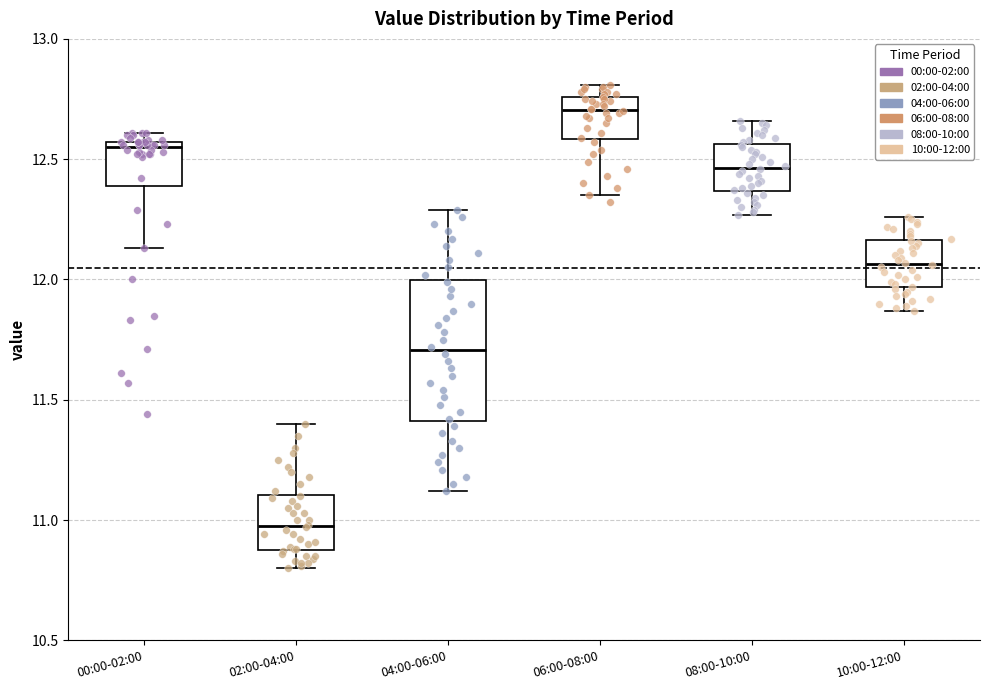

Which box is the tallest, from its lower edge to its upper edge?

04:00-06:00